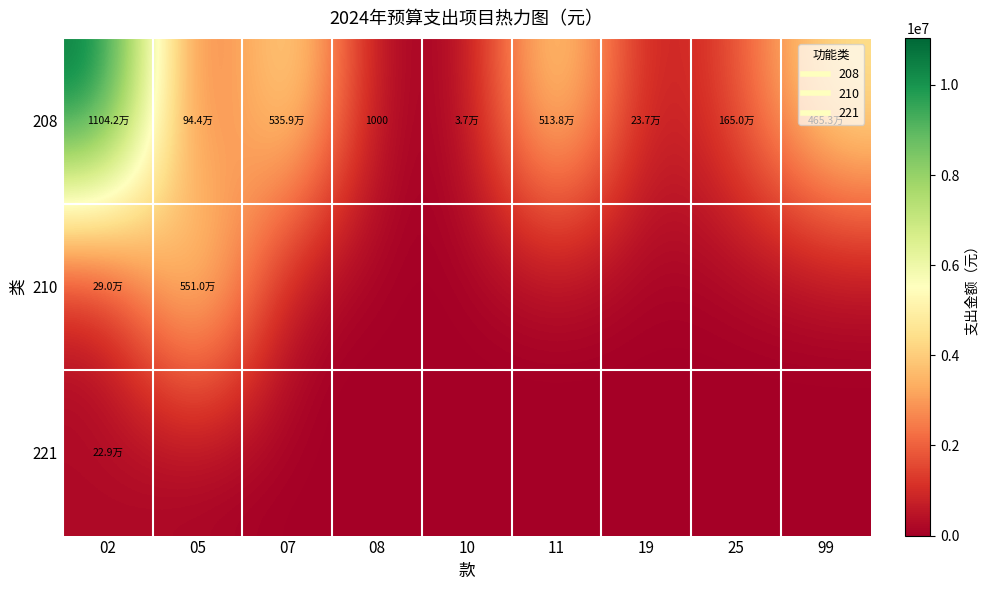

Is it true that 210 equals 3674182.1 at 25?

False